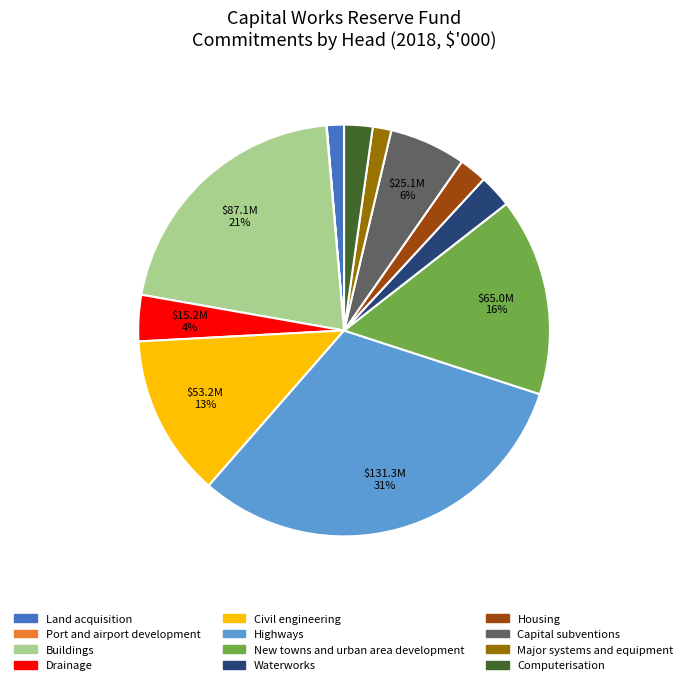

To the nearest percent, what is the combined percentage of Highways and New towns and urban area development?

47%